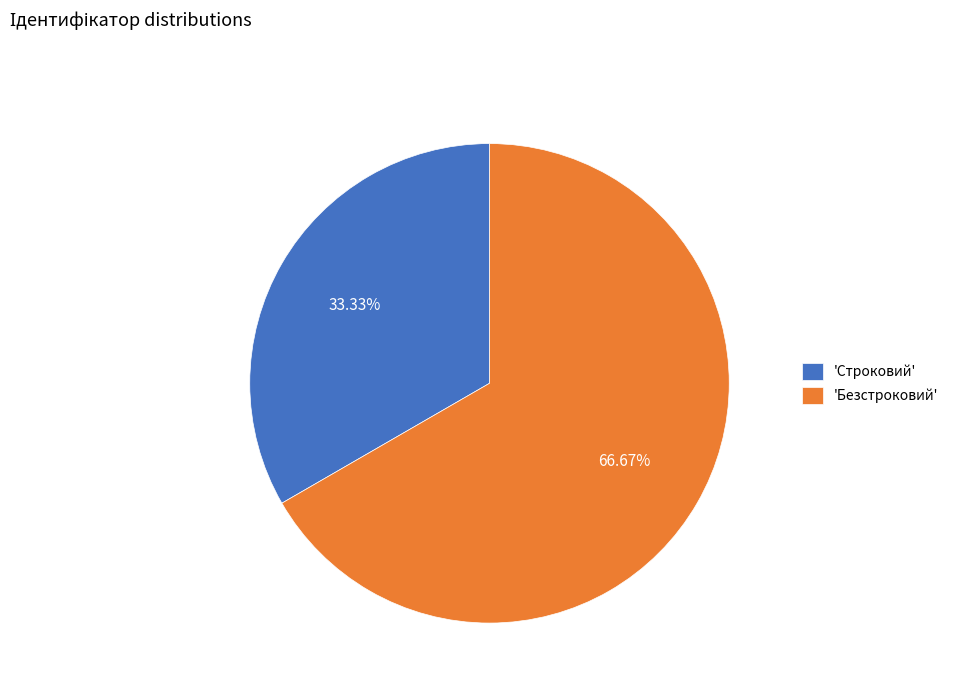

Does any single category account for the majority?

Yes